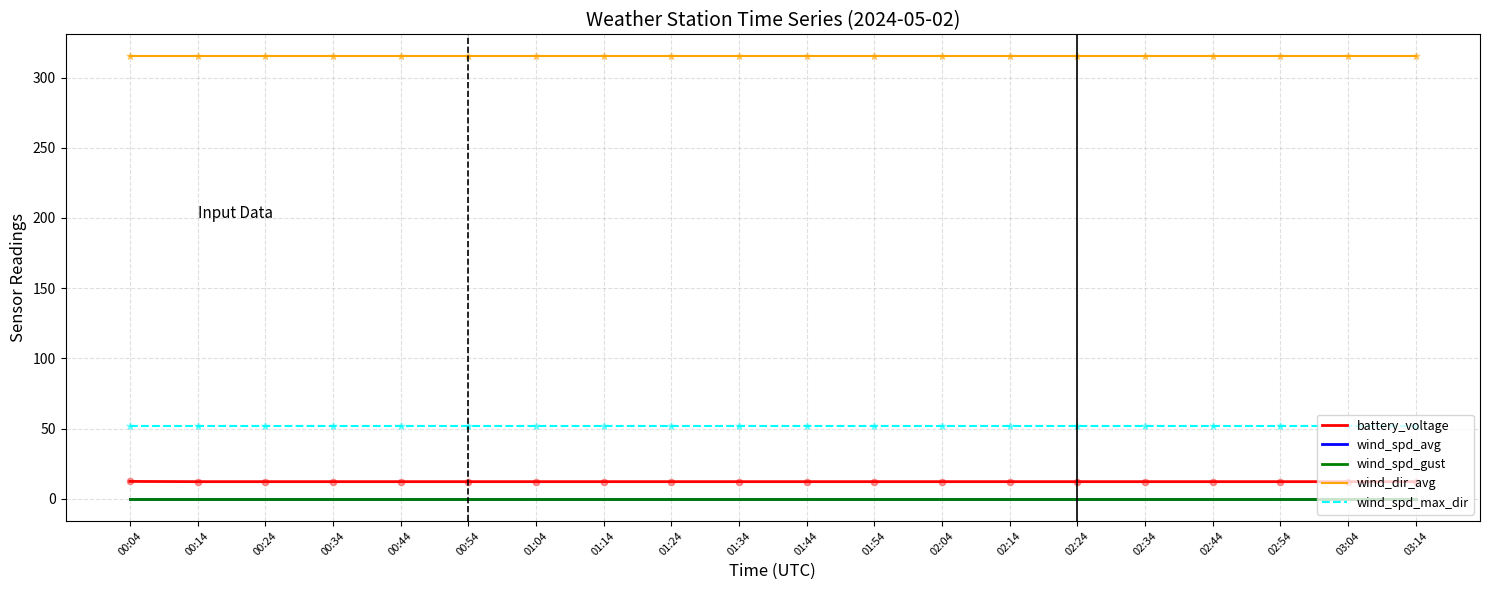

At how many categories does at least one series exceed 67?

20